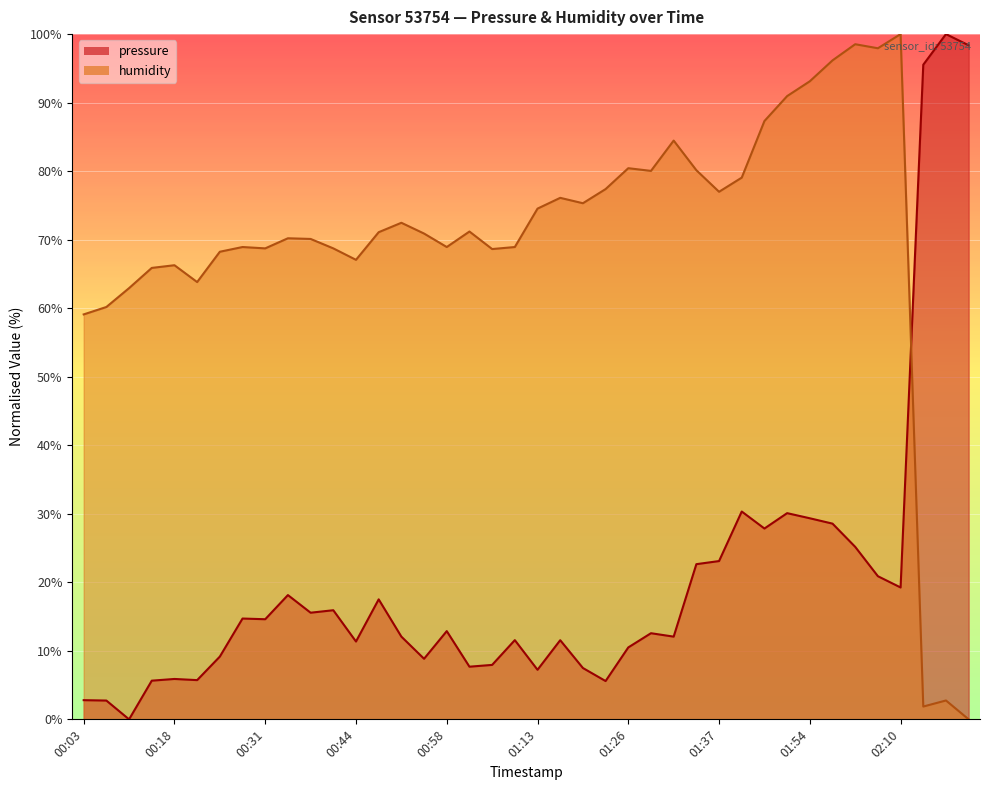

What is the value of the humidity point at the 4th from the left?

65.9